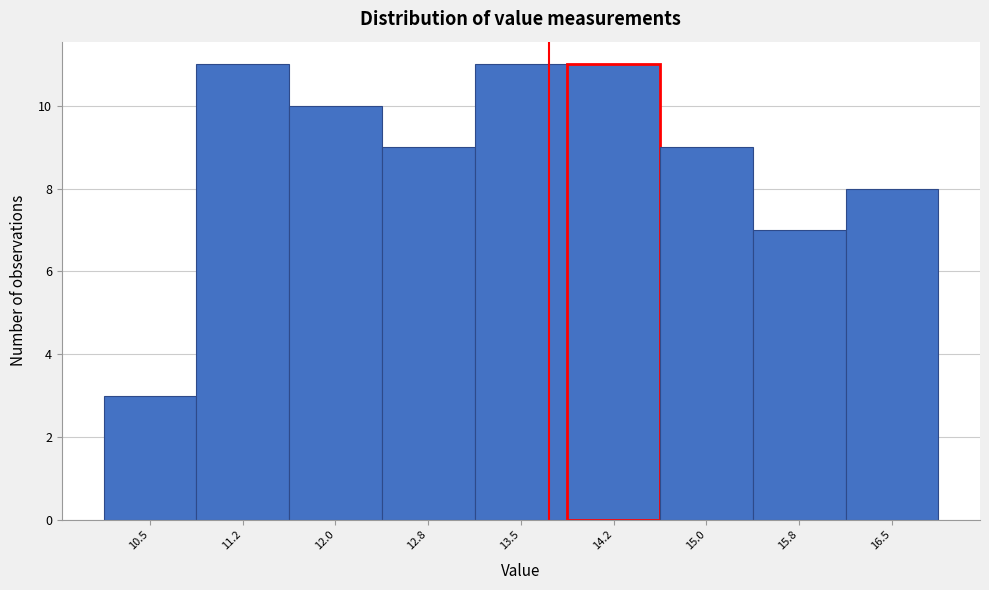

Reading left to right, extract all data points from this chart.

10.5=3	11.2=11	12.0=10	12.8=9	13.5=11	14.2=11	15.0=9	15.8=7	16.5=8